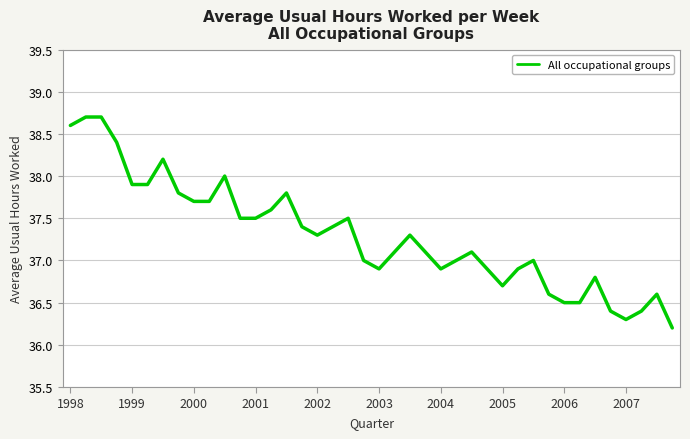

Does the chart have visible grid lines?

Yes